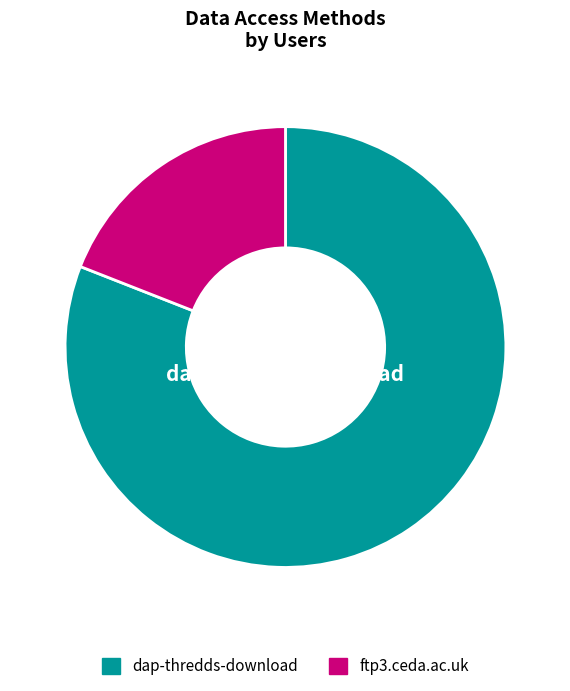

To the nearest percent, what is the average slice percentage?

50%